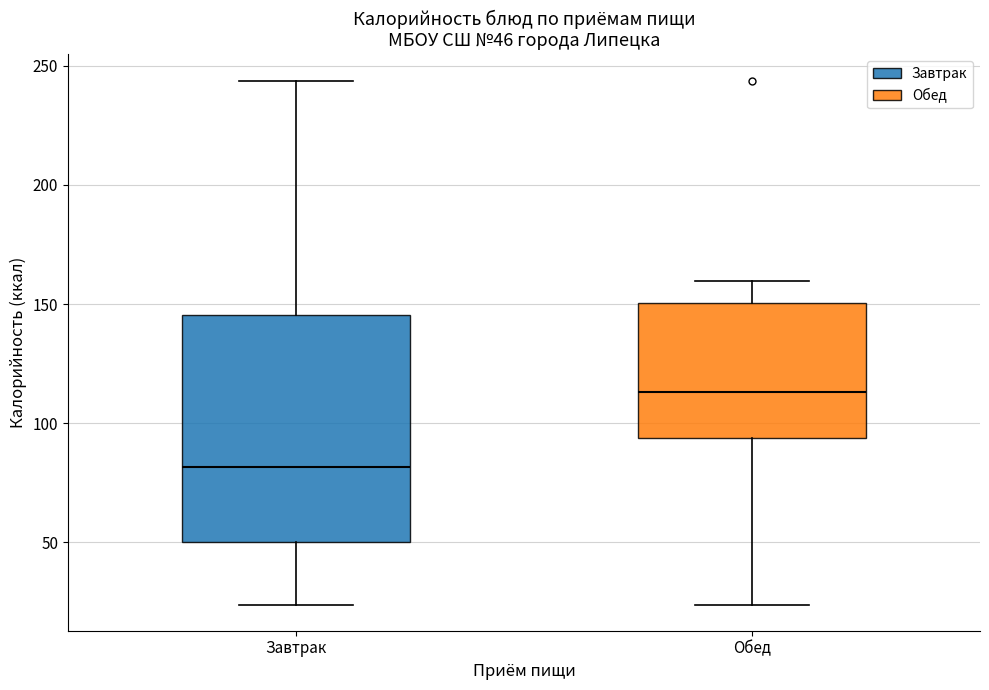

Which box's median line is the lowest?

Завтрак